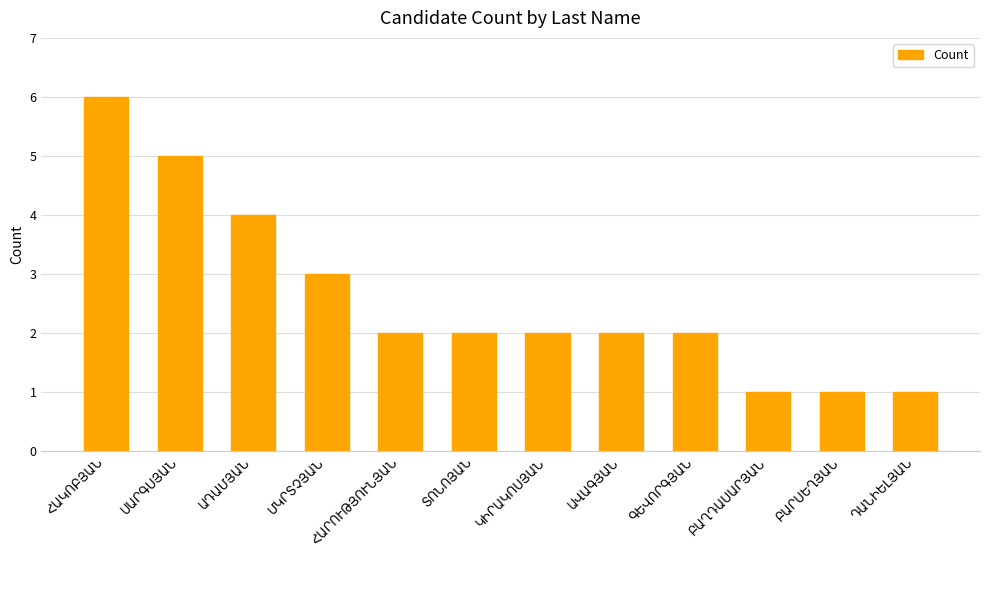

What is the difference between the second highest and second lowest values?

4